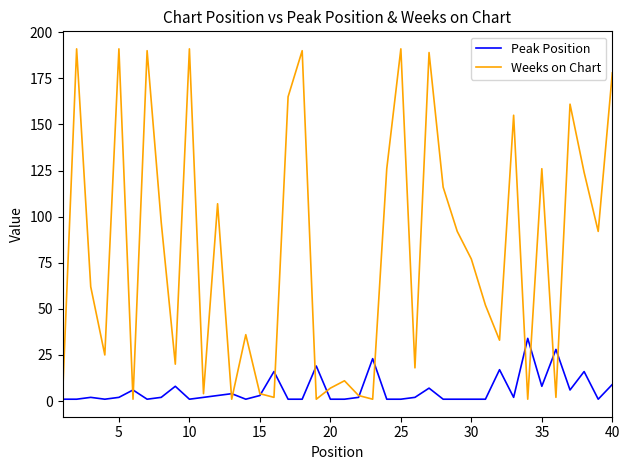

What is the average value of the Peak Position series?

6